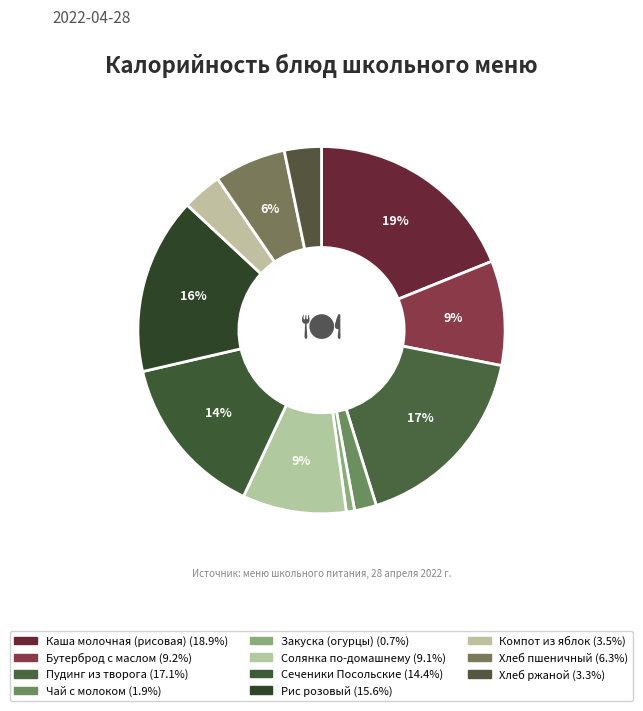

Is it true that Сеченики Посольские is 1% of the pie?

False